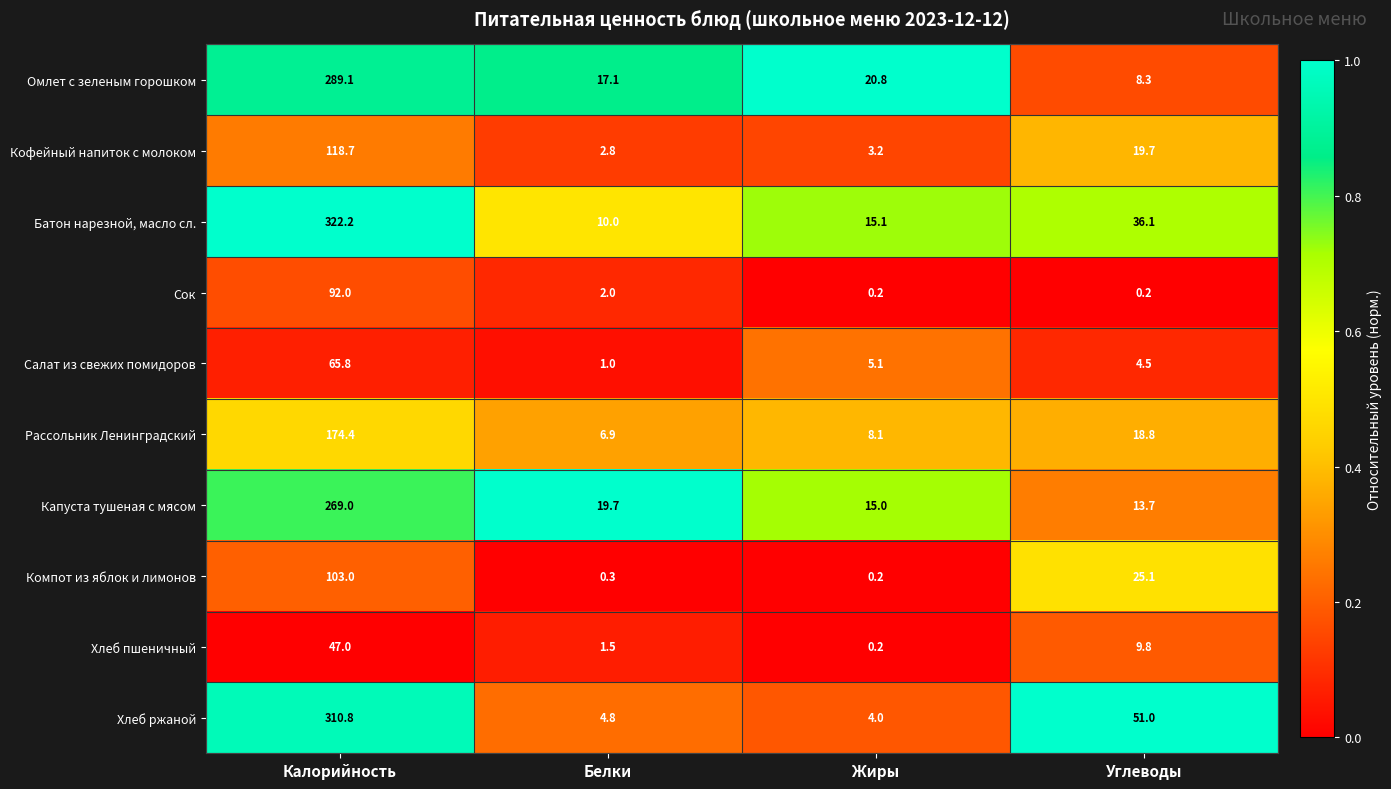

At which category is the sum across all series the highest?

Калорийность